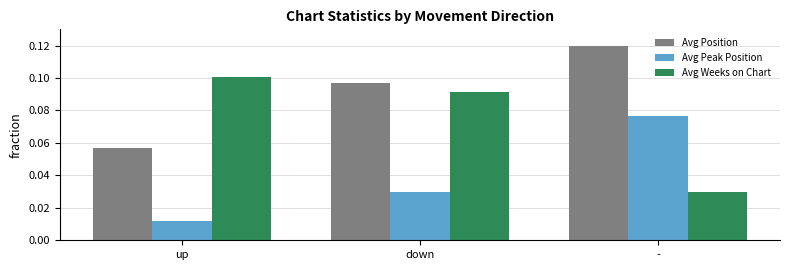

True or false: Avg Position has a value of 0.1 at down.

True